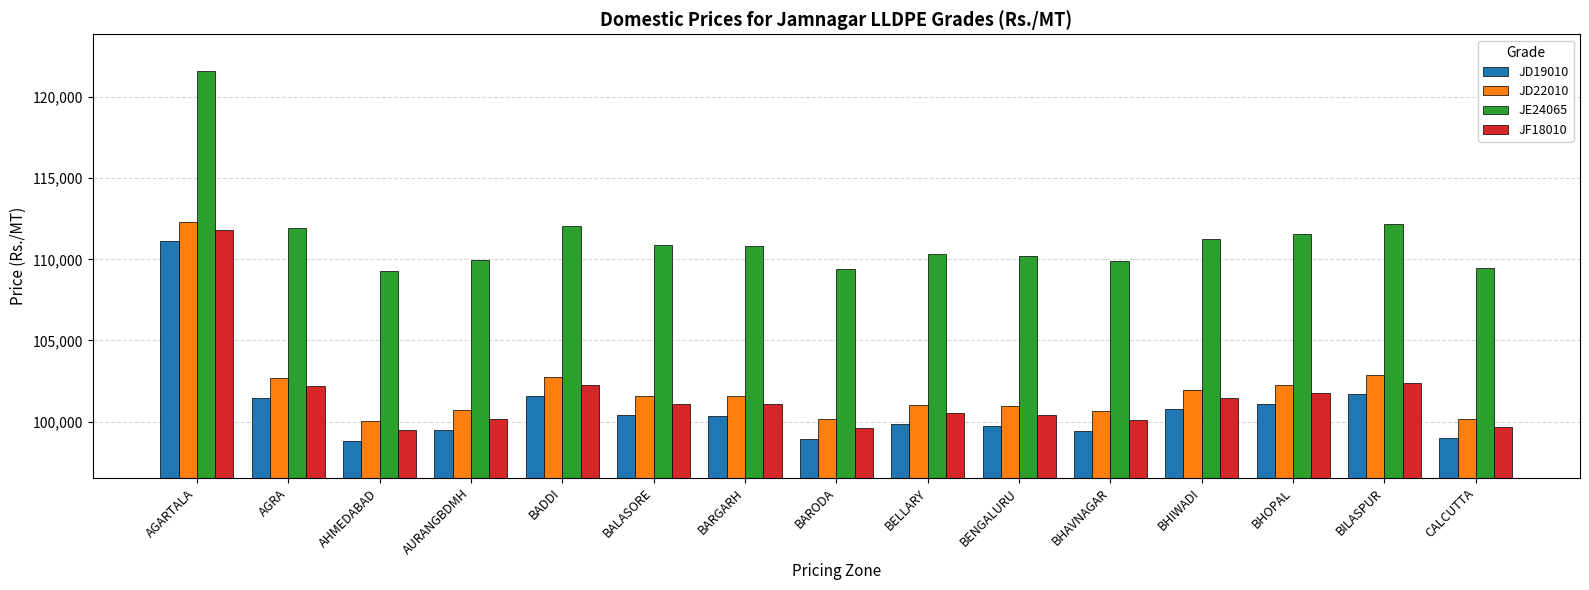

At which label does JD19010 reach its peak?

AGARTALA